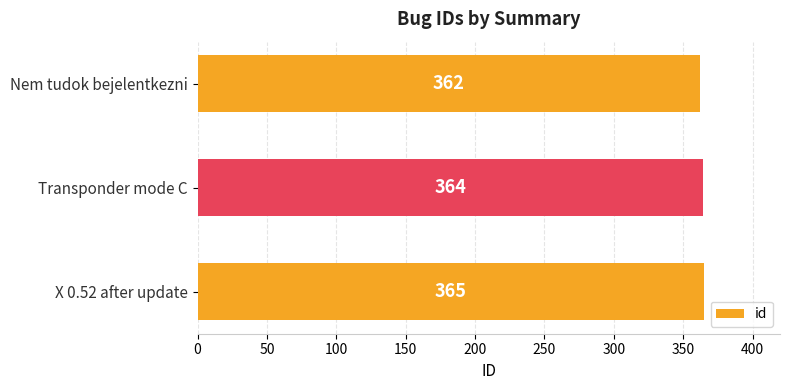

What is the sum of all values?

1091